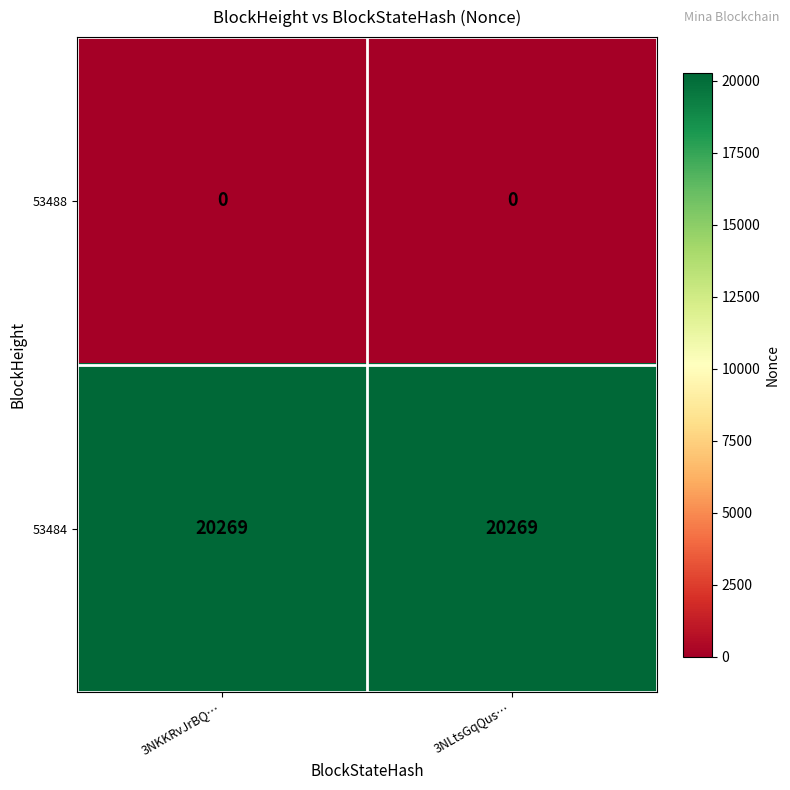

Reading left to right, list all the values displayed in this chart.

53488: 0	0
53484: 20269	20269